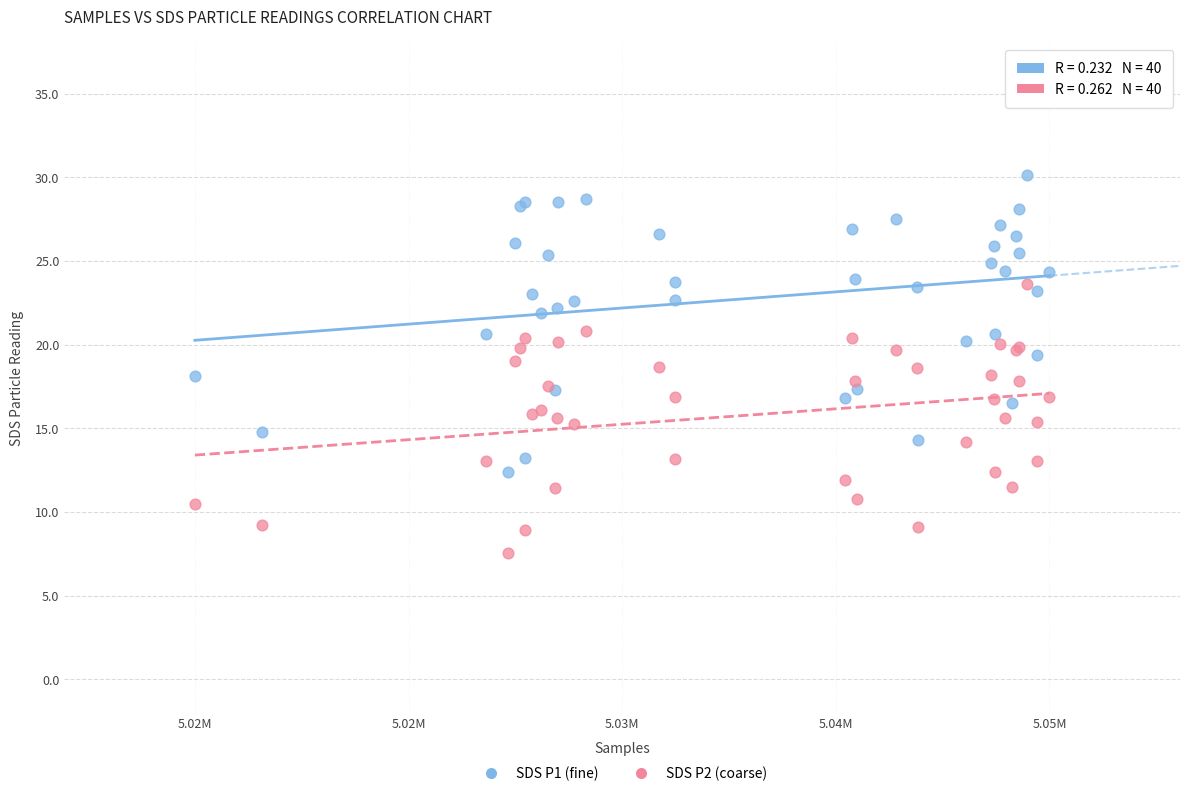

What are all the series names shown in the legend?

SDS P1 (fine), SDS P2 (coarse)